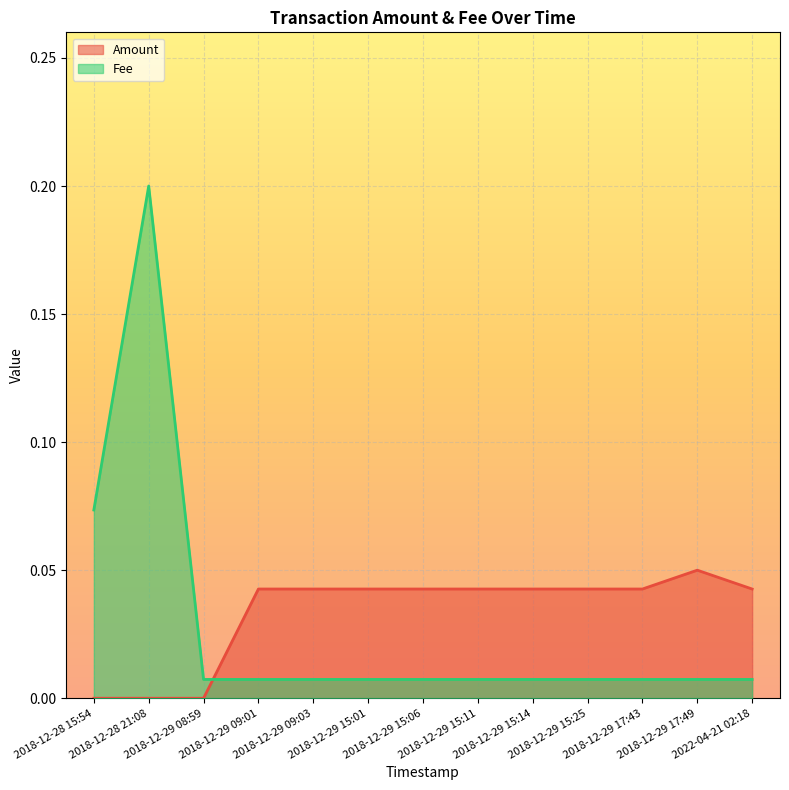

True or false: Fee and Amount intersect in this chart.

True